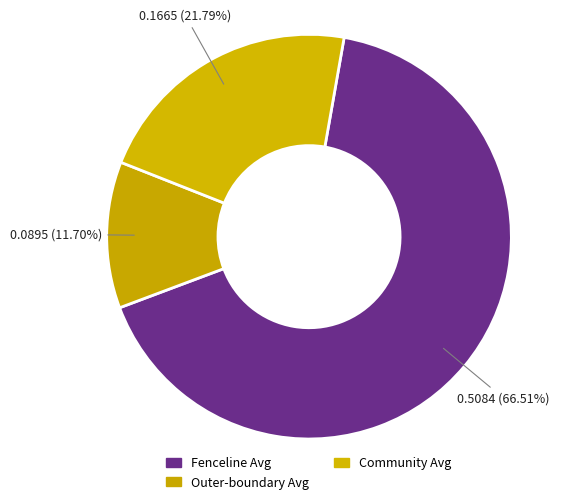

To the nearest percent, what percentage of the pie is Community Avg?

22%